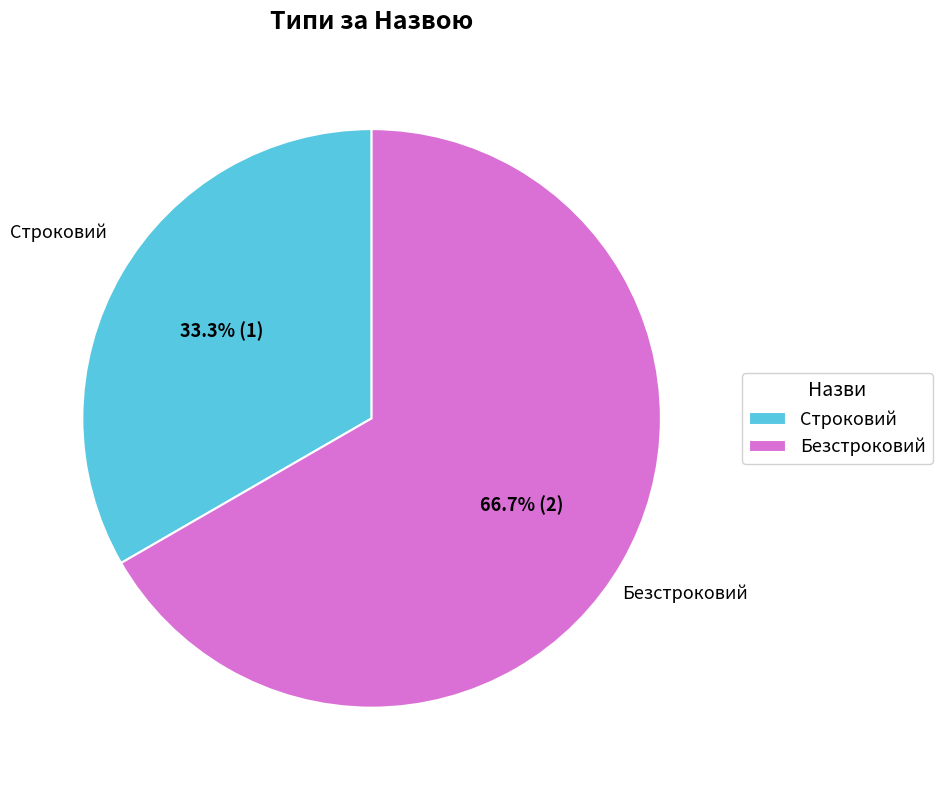

Count the number of slices in the pie.

2